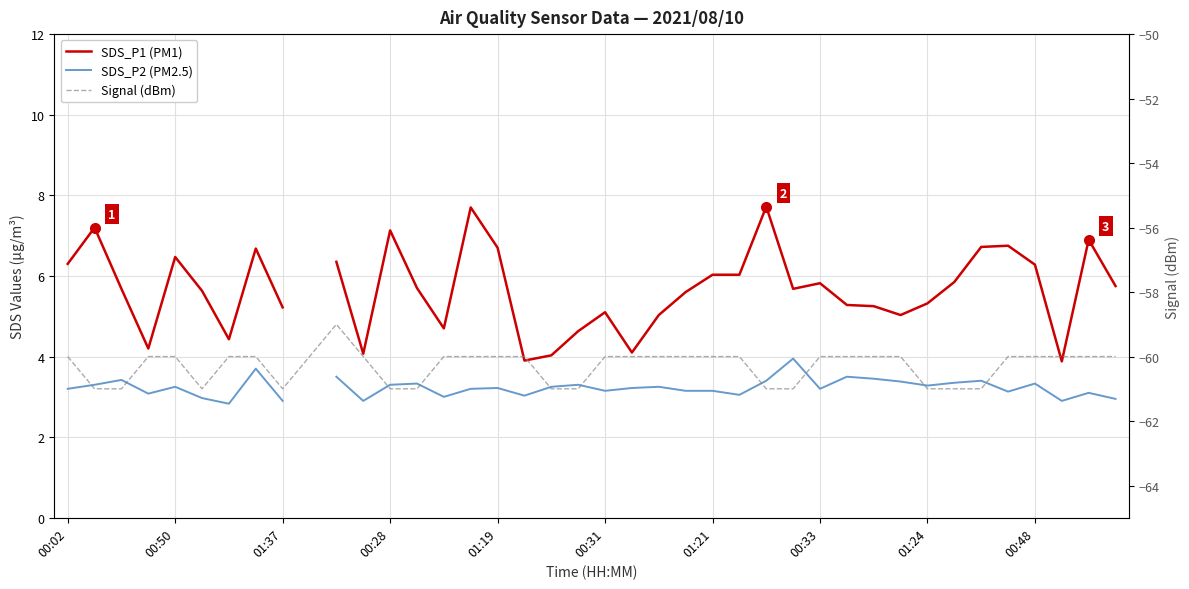

How many values in the SDS_P1 (PM1) series are below 5?

9